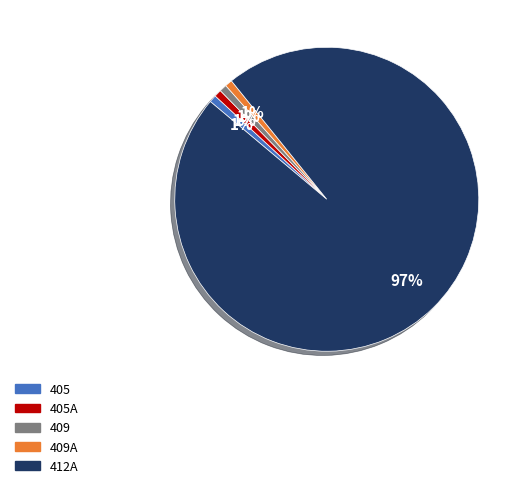

Which category accounts for the majority?

412A